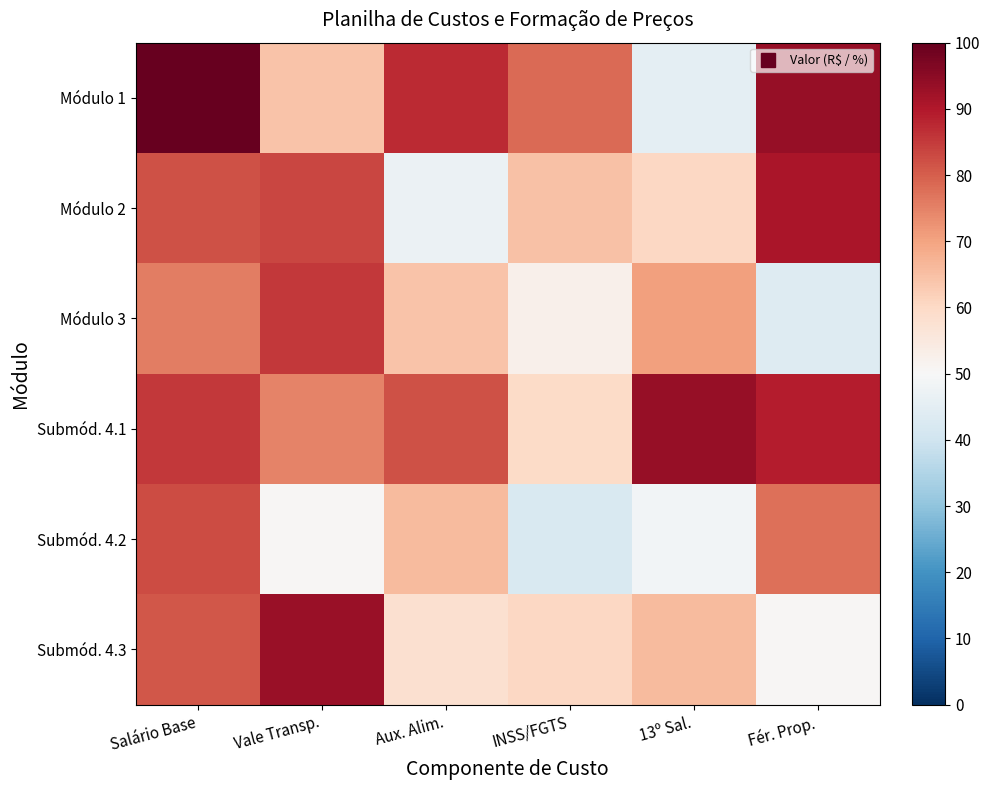

Count the number of data series in this chart.

6